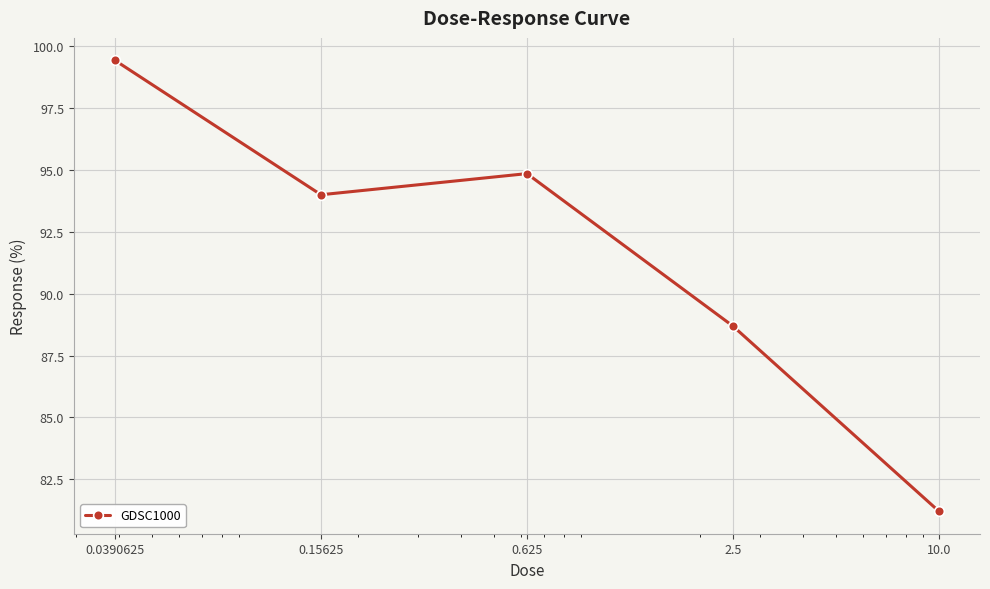

What is the maximum value shown in the chart?

99.4